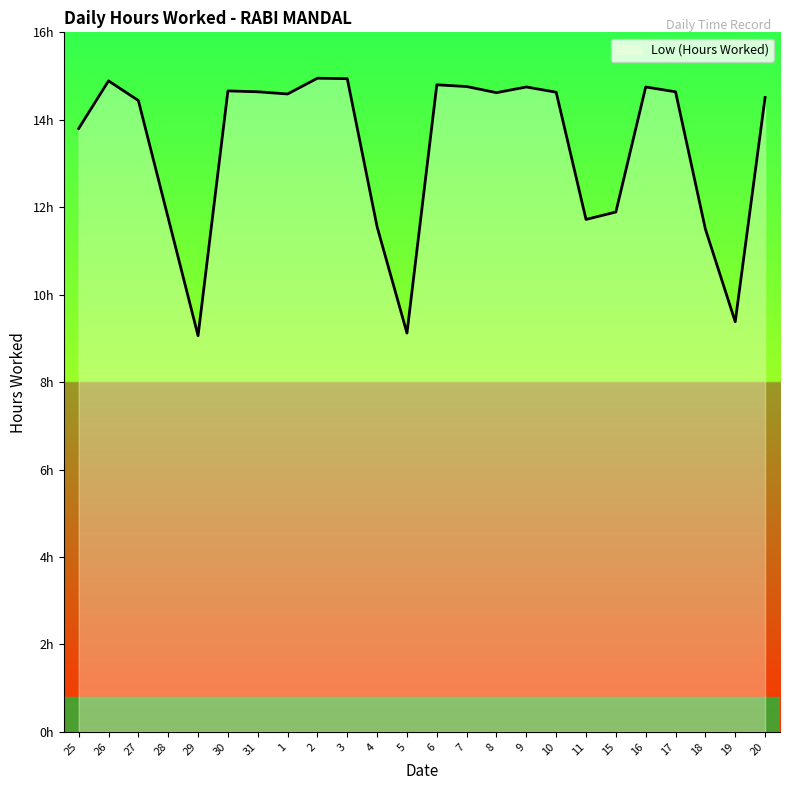

What is the change in value from 28 to 6?

+3.1